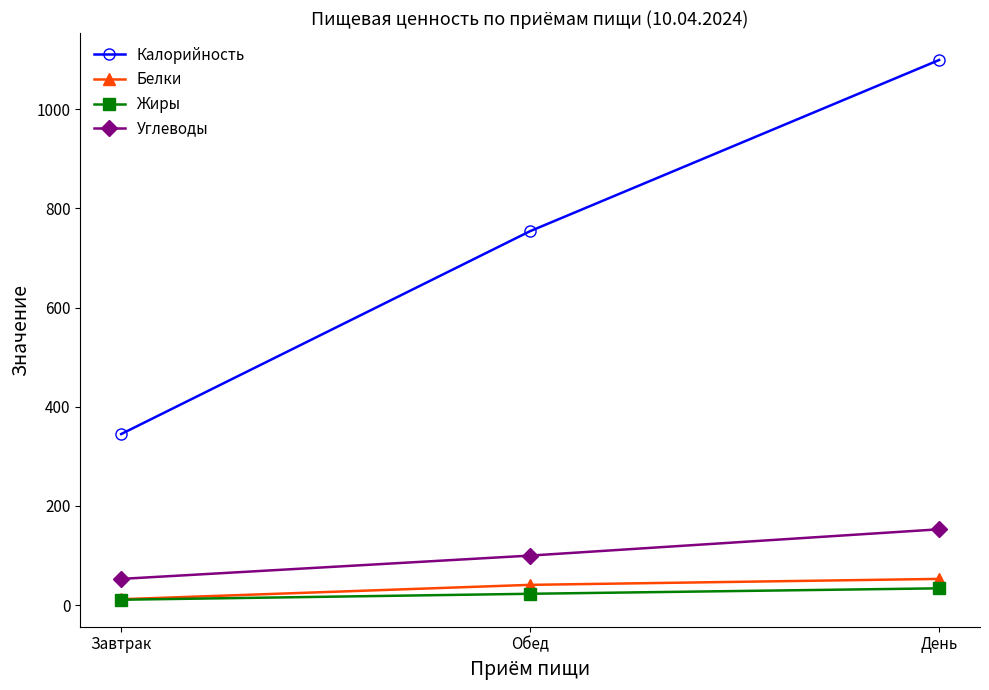

How many values in the Углеводы series are below 100?

1